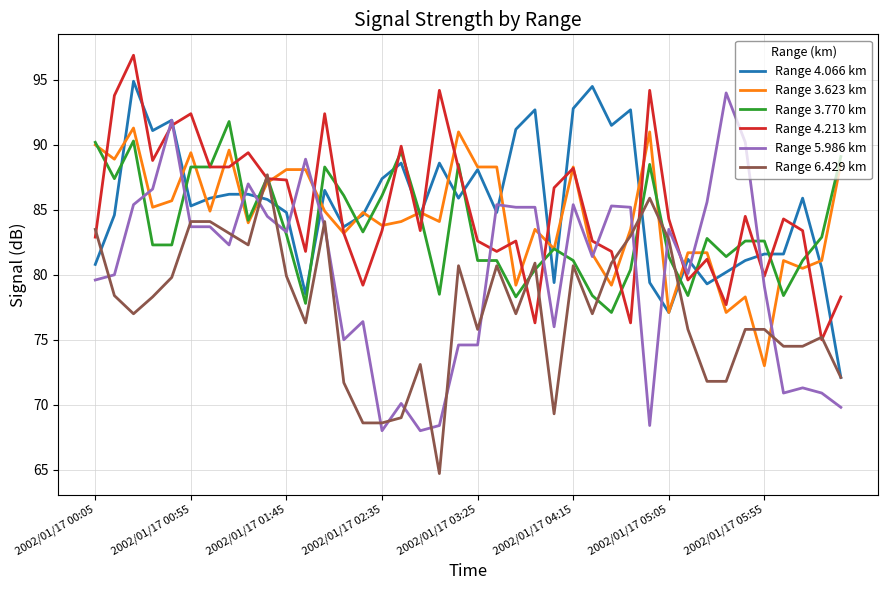

What is the highest value of the Range 5.986 km series?

94.0